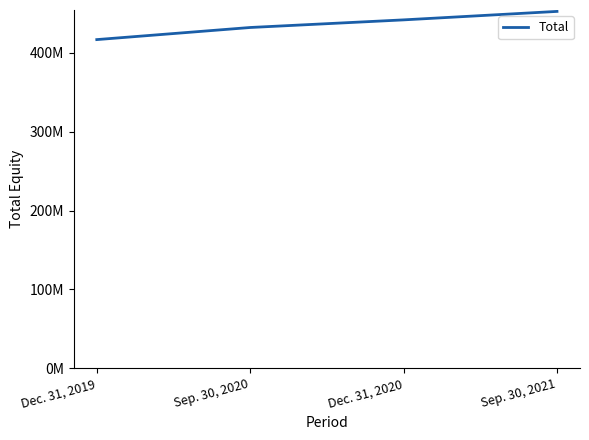

Reading right to left, what are all the values shown in this chart?

452278000	441554000	431900000	416561000